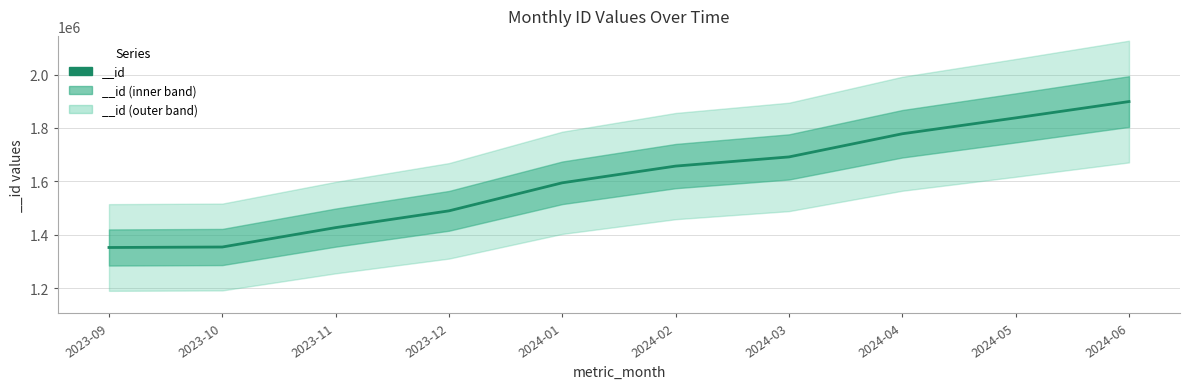

What is the sum of all values?

16080575